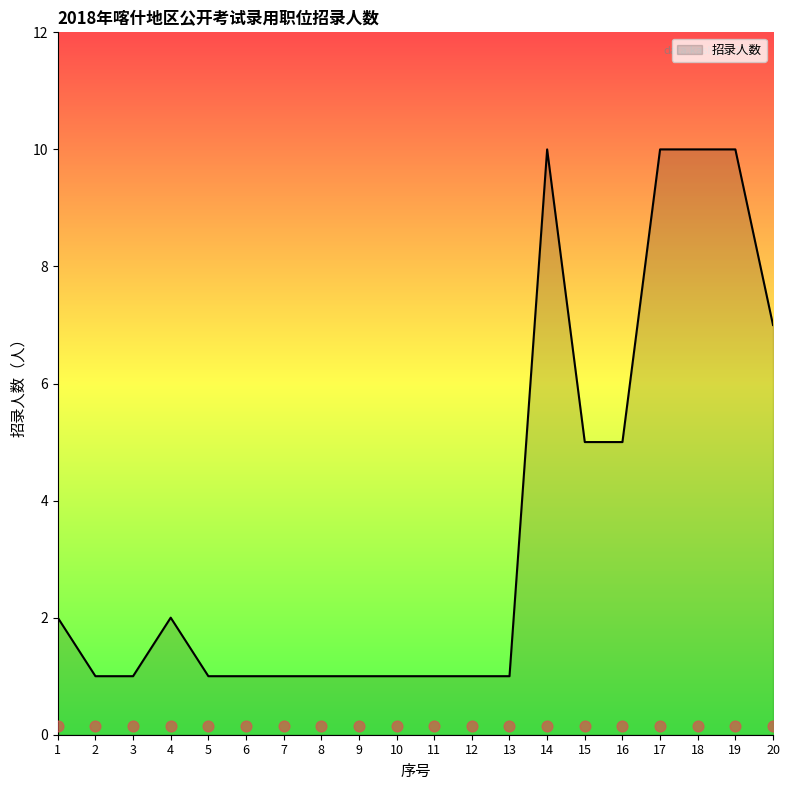

Approximately how many times larger is the value at 6 compared to 13?

1.0